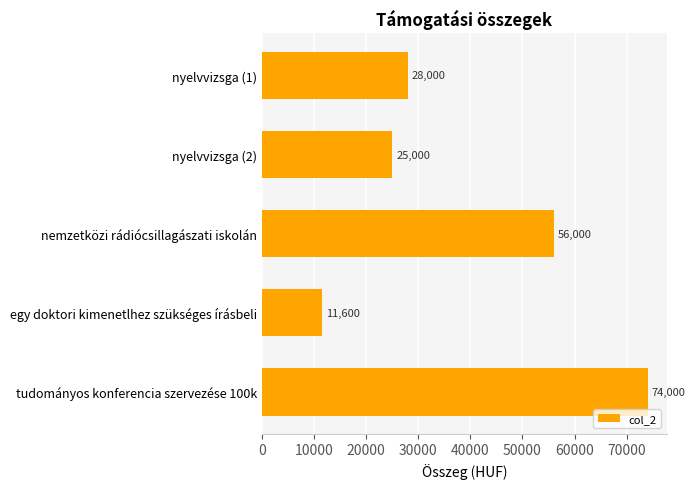

The value at tudományos konferencia szervezése 100k is 74000. True or false?

True